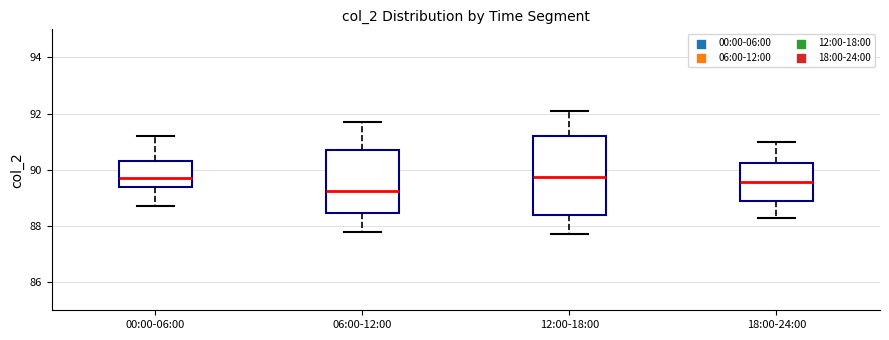

Reading left to right, read every box against the y-axis: the position of its median line, the range the box covers, and the ends of its whiskers. The values are not printed on the chart, so give them approximately, as read against the axis.

00:00-06:00: median 89.8, box 89.4 to 90.4, whiskers 88.8 to 91.2
06:00-12:00: median 89.2, box 88.4 to 90.8, whiskers 87.8 to 91.8
12:00-18:00: median 89.8, box 88.4 to 91.2, whiskers 87.8 to 92.2
18:00-24:00: median 89.6, box 89.0 to 90.2, whiskers 88.4 to 91.0